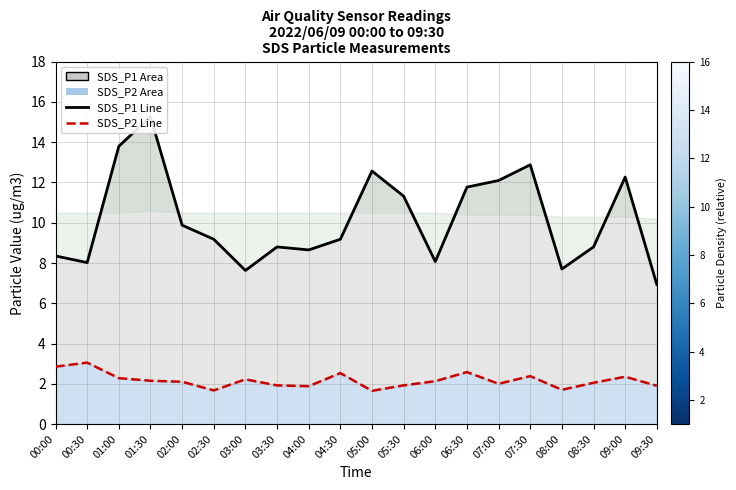

List the series in order of their peak value, lowest first.

SDS_P2 Line, SDS_P1 Line